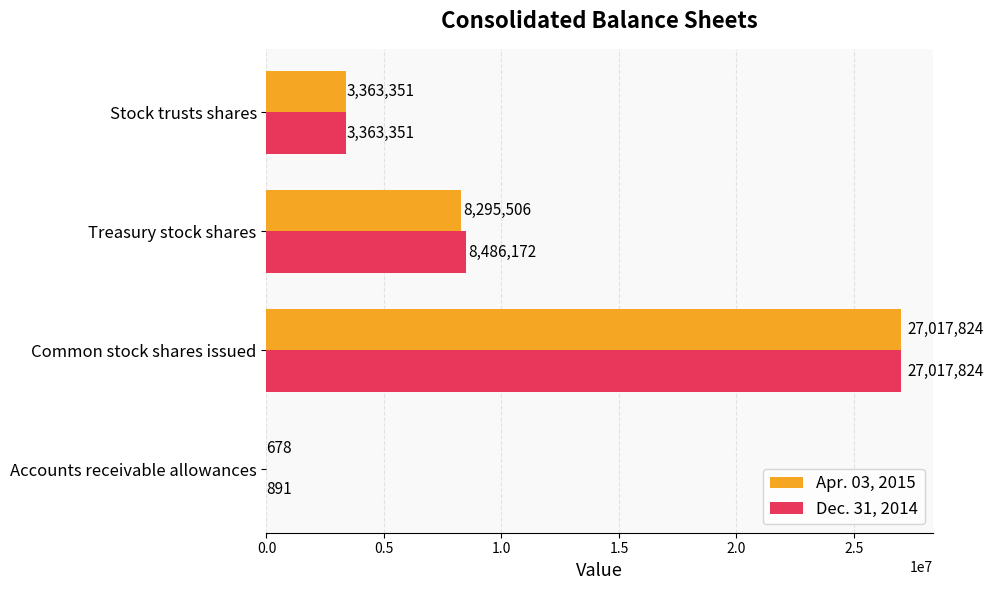

What is the sum of all Dec. 31, 2014 values?

38868238